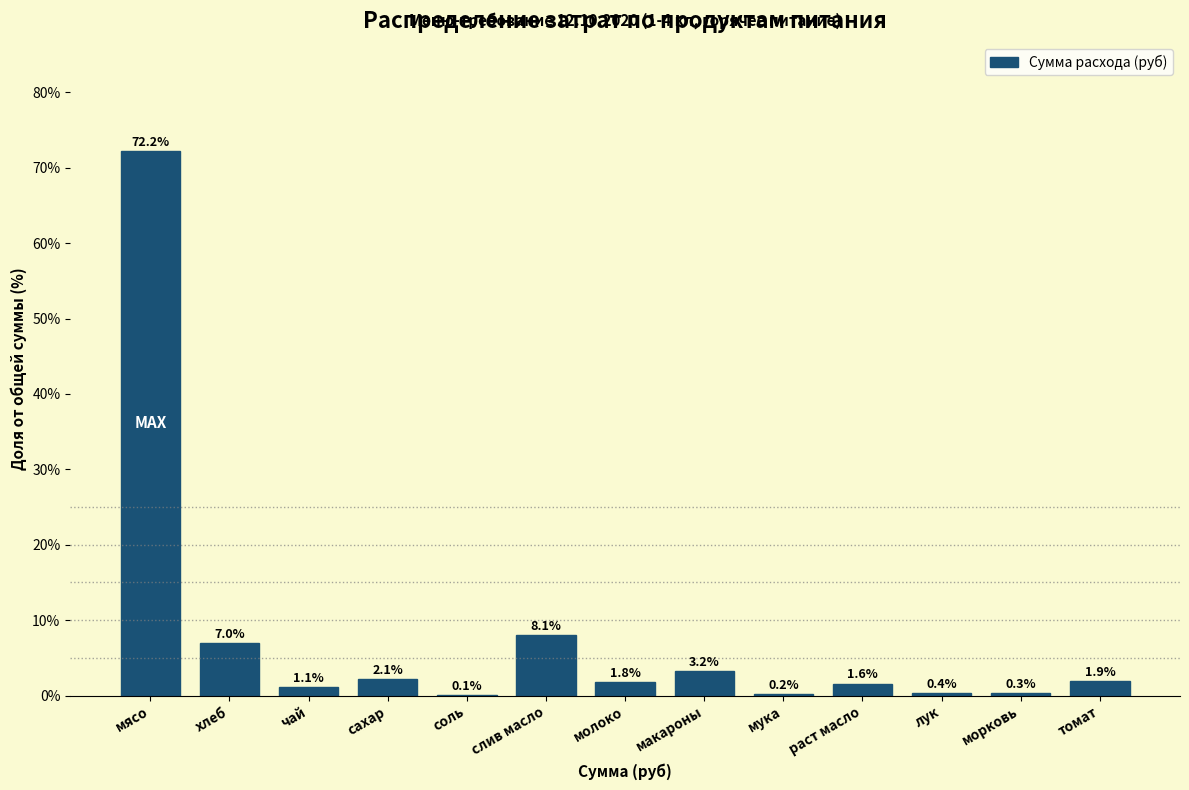

Reading right to left, list all the values displayed in this chart.

томат=1.9	морковь=0.3	лук=0.4	раст масло=1.6	мука=0.2	макароны=3.2	молоко=1.8	слив масло=8.1	соль=0.1	сахар=2.1	чай=1.1	хлеб=7.0	мясо=72.2